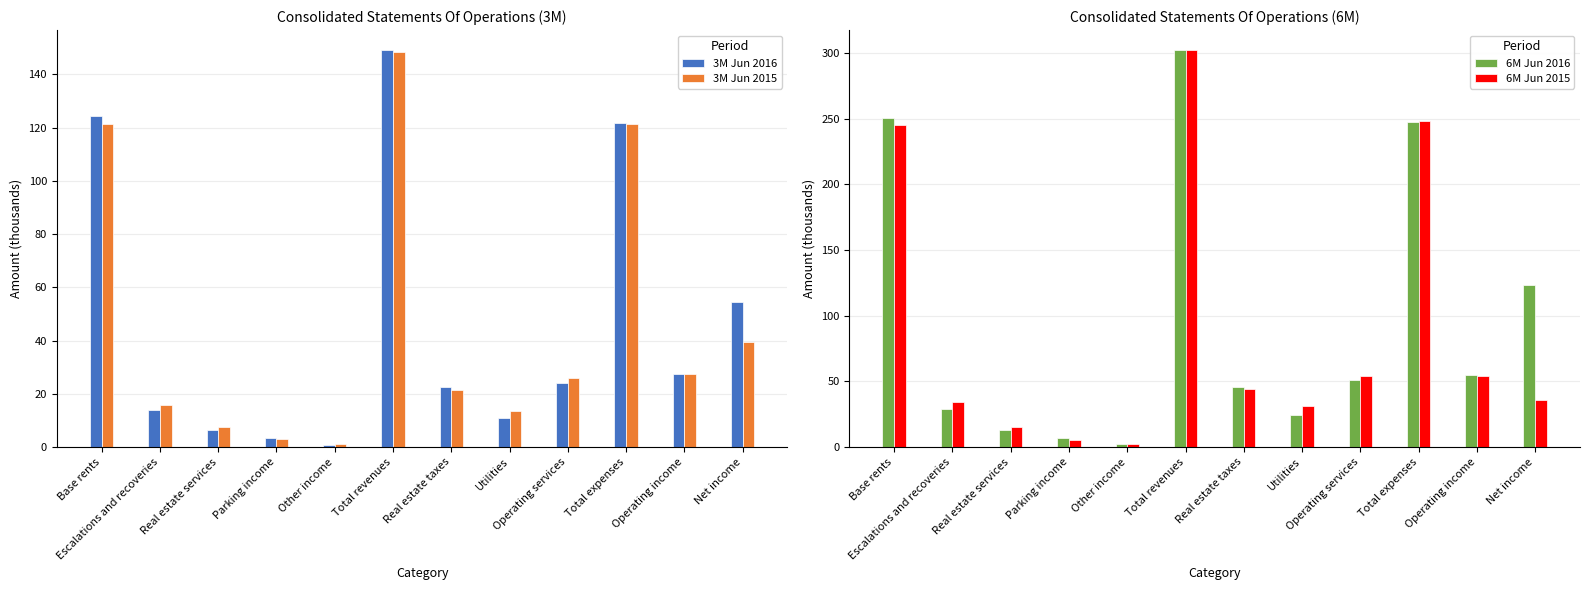

True or false: 3M Jun 2015 has a value of 15.8 at Escalations and recoveries.

True